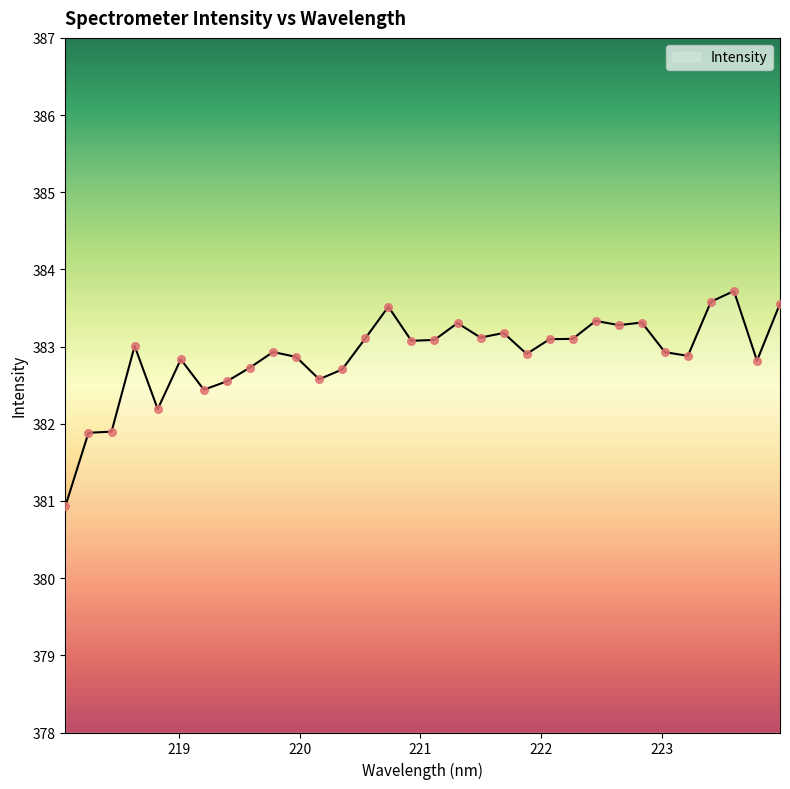

What is the smallest value displayed?

380.9